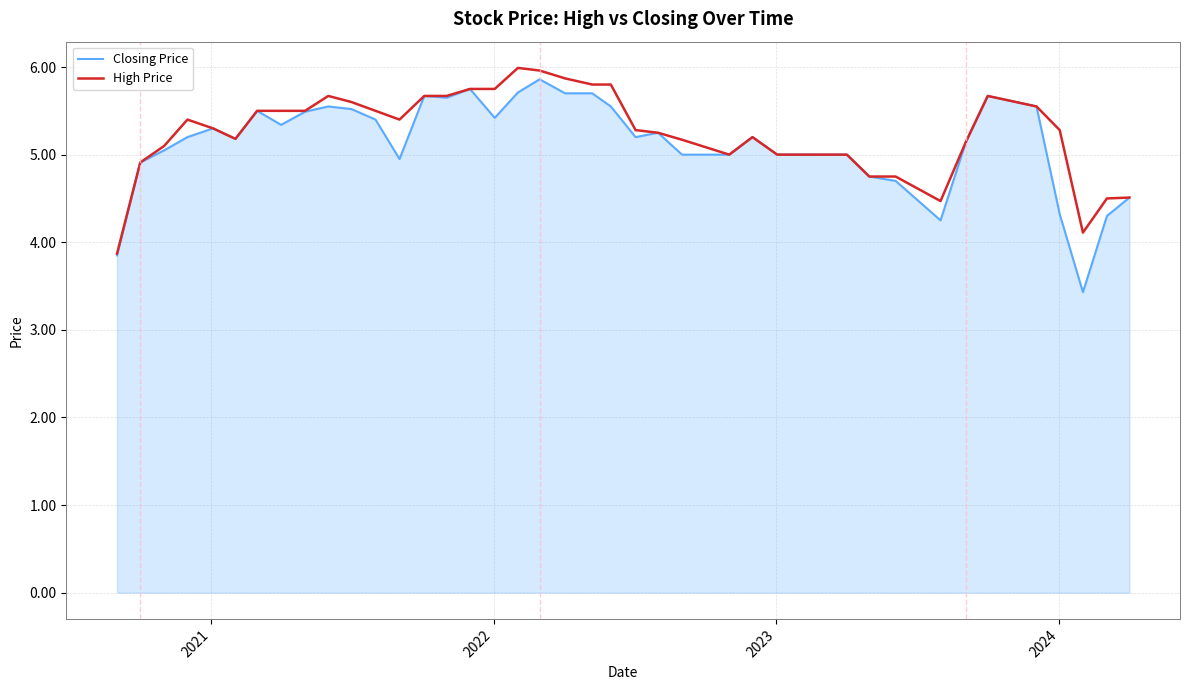

What is the average value of the Closing Price series?

5.1